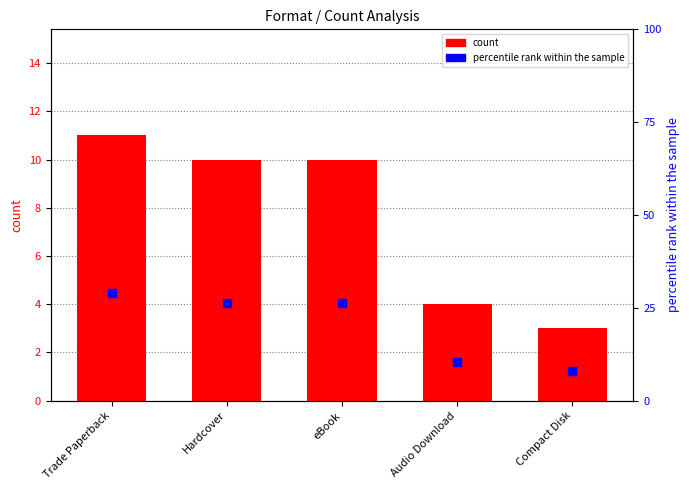

What is the change in value from Trade Paperback to eBook?

-1